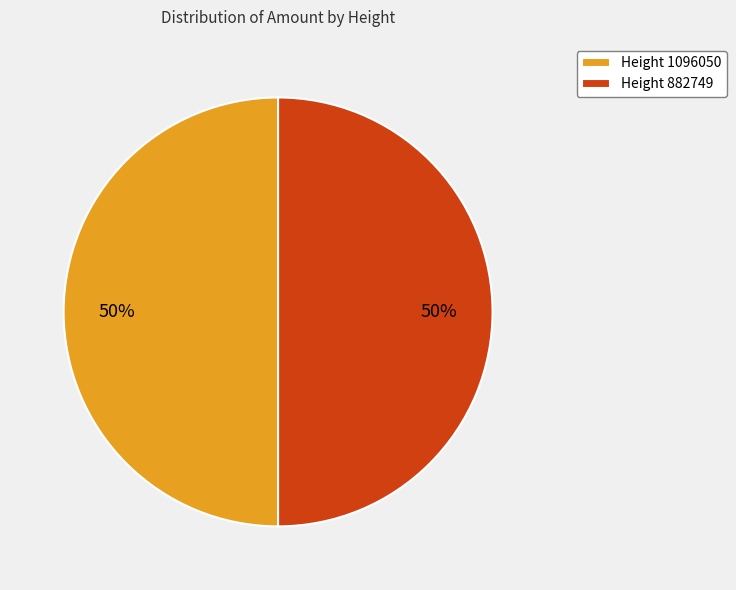

What percentage is the Height 882749 slice, to the nearest percent?

50%